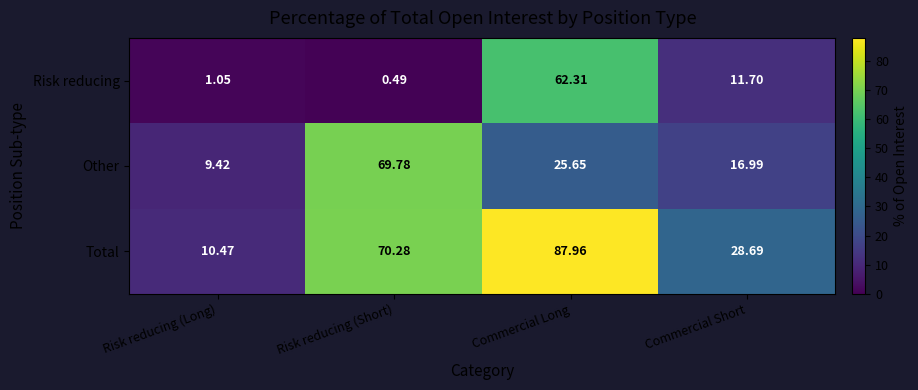

Rank the series at Risk reducing (Short) from lowest to highest value.

Risk reducing, Other, Total